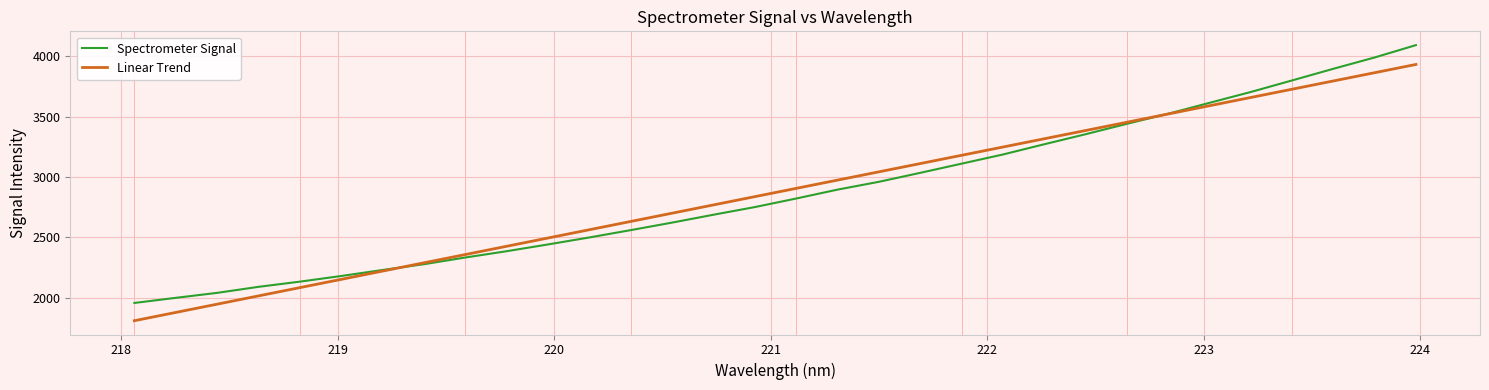

What is the lowest value of the Linear Trend series?

1809.8